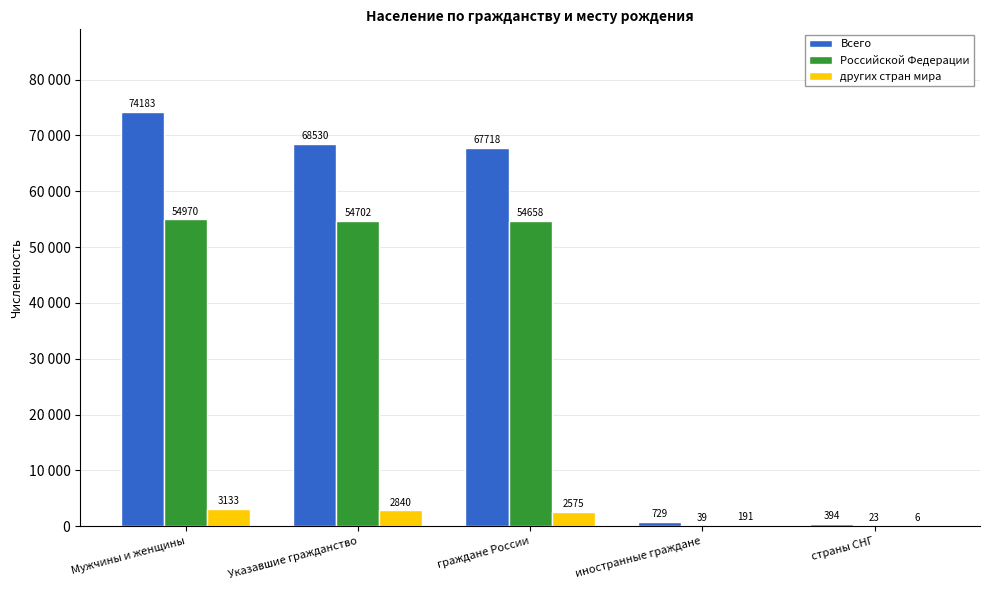

The value of других стран мира at Мужчины и женщины is 4732. True or false?

False